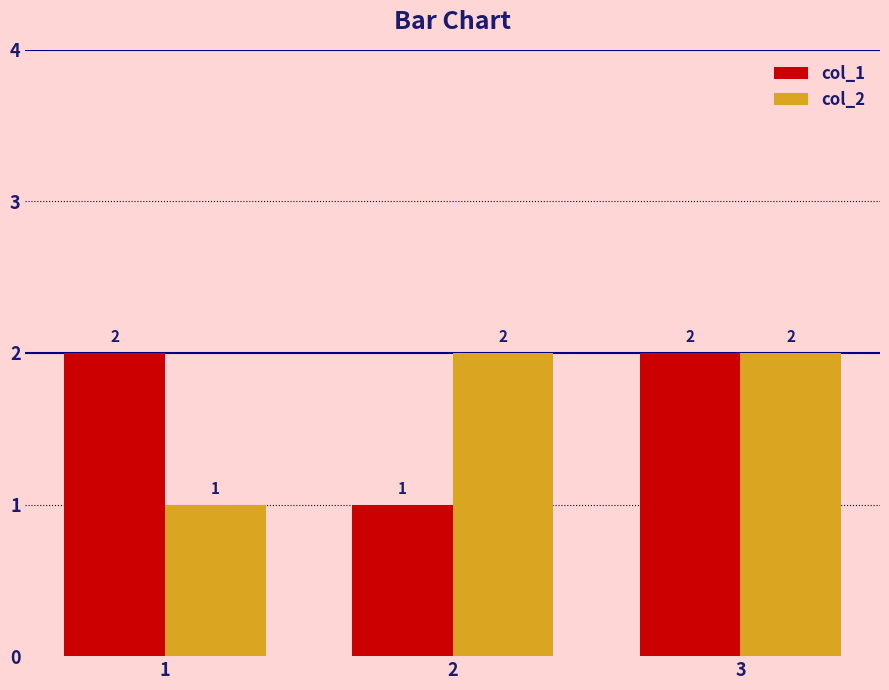

What is the total value across all series at 2?

3